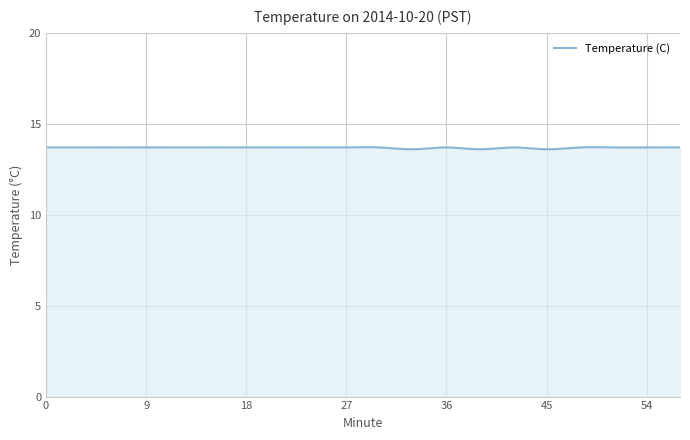

What is the greatest value displayed?

13.7